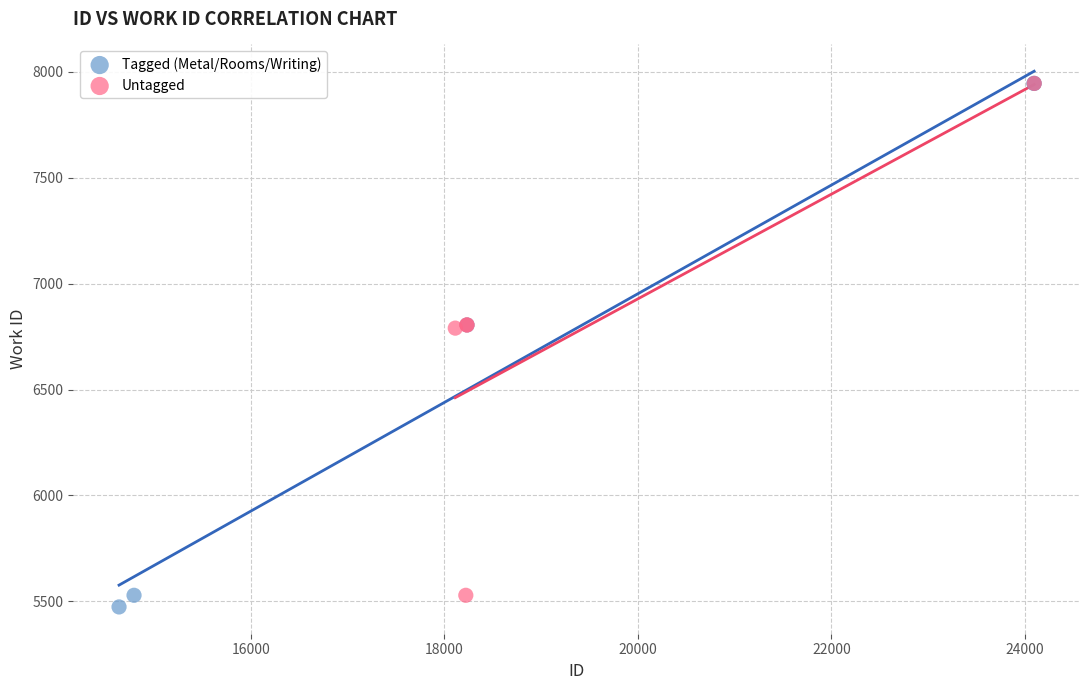

Which series has the largest Y range (max minus min)?

Tagged (Metal/Rooms/Writing)